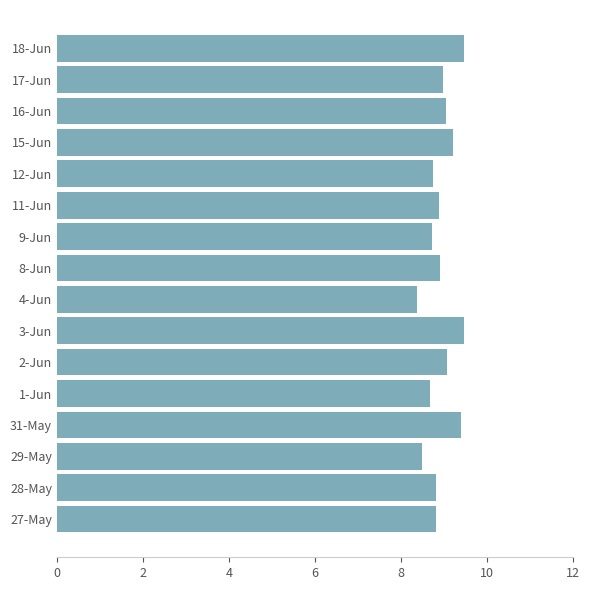

Approximately how many times larger is the value at 15-Jun compared to 1-Jun?

1.1